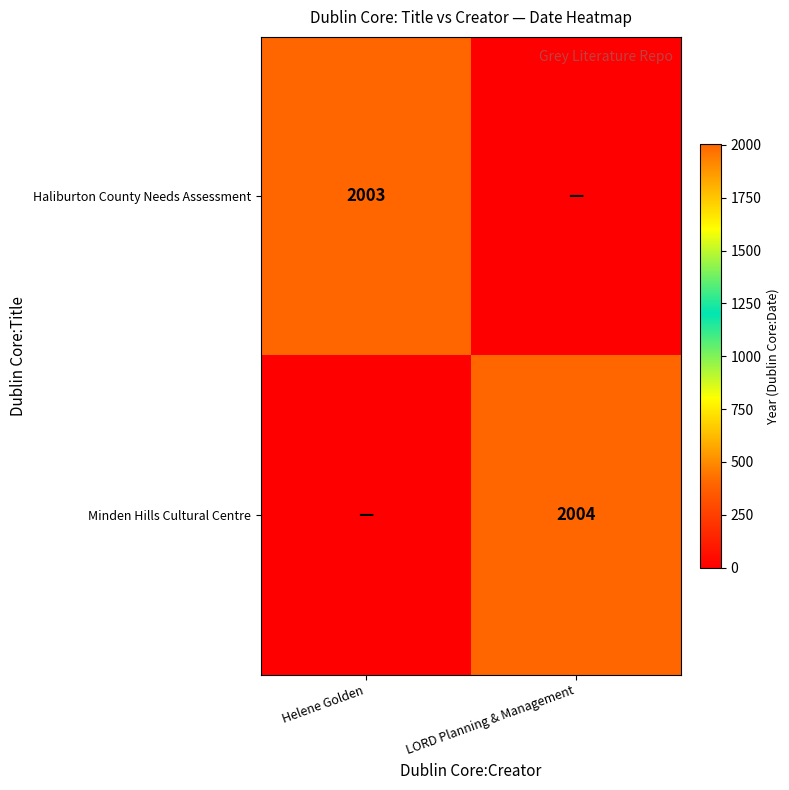

Is it true that Minden Hills Cultural Centre equals 3350 at LORD Planning & Management?

False